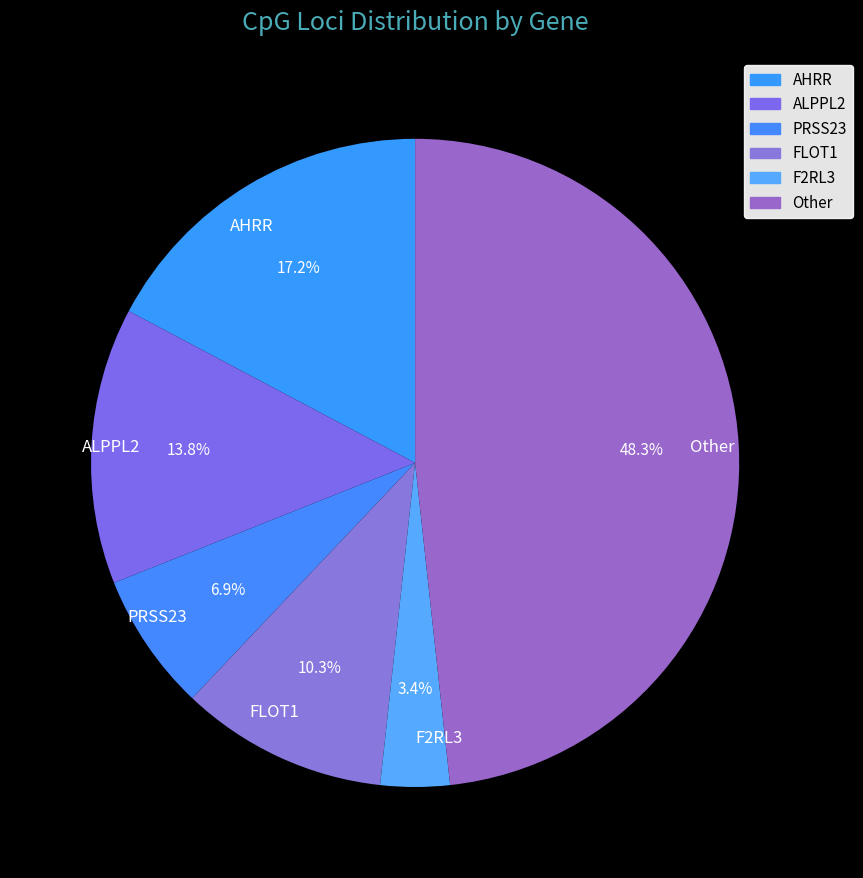

What percentage is the AHRR slice, to the nearest percent?

17%